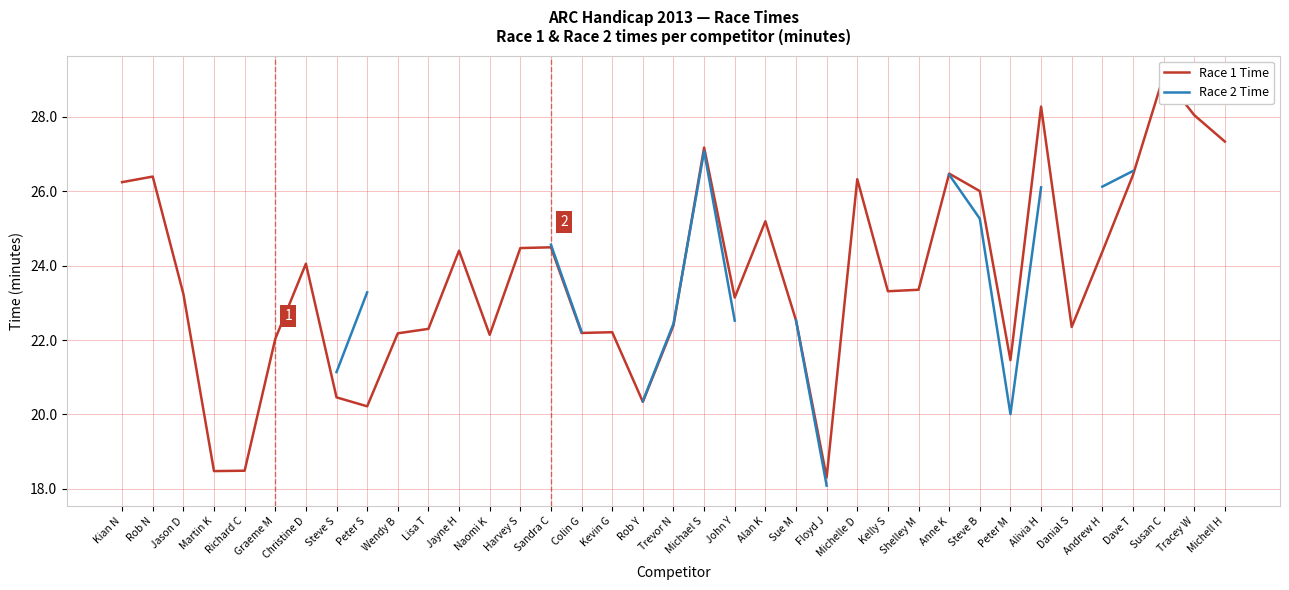

How many lines are shown in the chart?

2